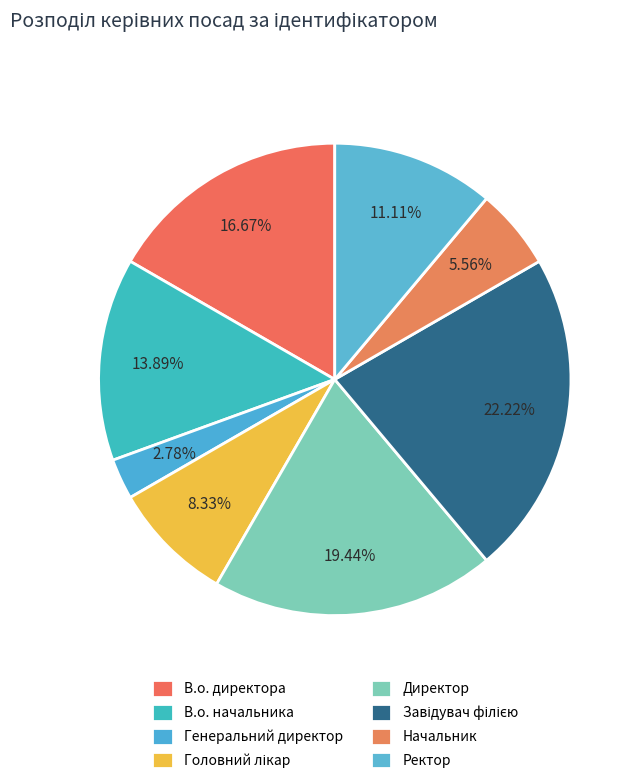

What is the change in value from В.о. начальника to Директор?

+2